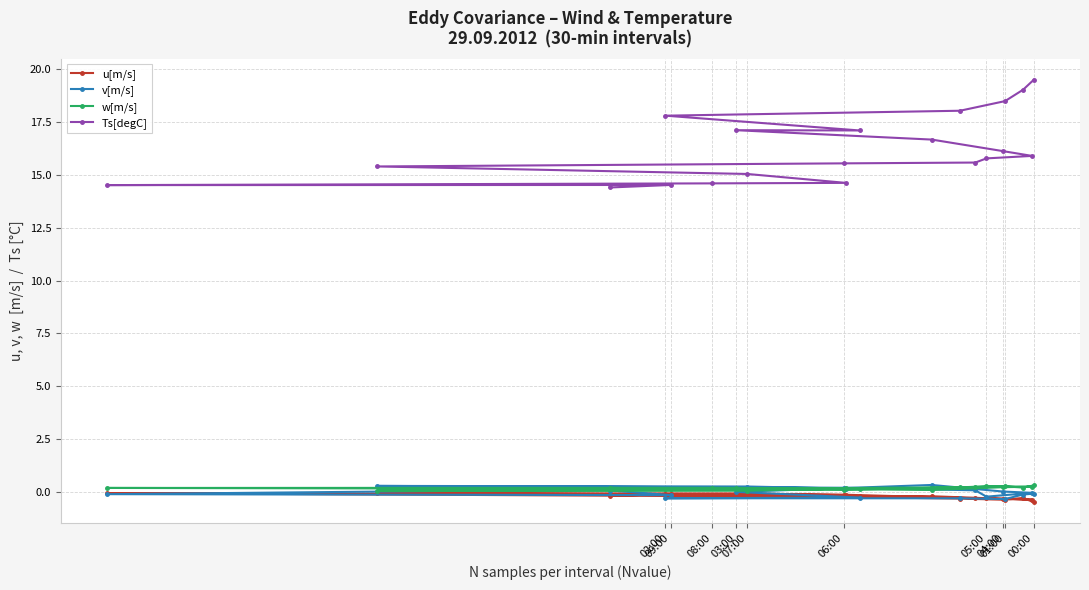

Is it true that Ts[degC] equals 2.9 at 08:00?

False